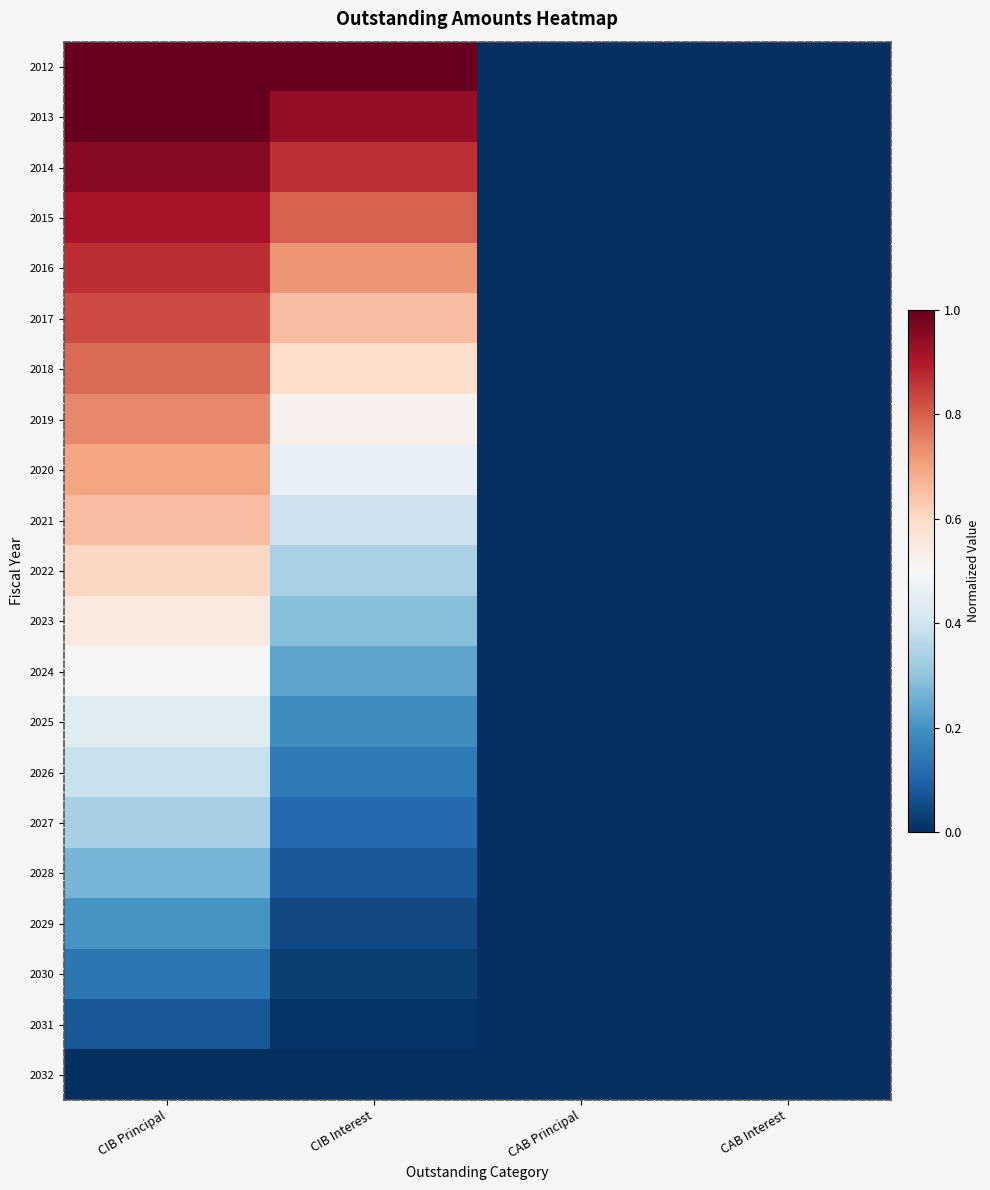

Reading right to left, what are all the values shown in this chart?

2012: CAB Interest=0.0	CAB Principal=0.0	CIB Interest=1.0	CIB Principal=1.0
2013: CAB Interest=0.0	CAB Principal=0.0	CIB Interest=0.9	CIB Principal=1.0
2014: CAB Interest=0.0	CAB Principal=0.0	CIB Interest=0.9	CIB Principal=1.0
2015: CAB Interest=0.0	CAB Principal=0.0	CIB Interest=0.8	CIB Principal=0.9
2016: CAB Interest=0.0	CAB Principal=0.0	CIB Interest=0.7	CIB Principal=0.9
2017: CAB Interest=0.0	CAB Principal=0.0	CIB Interest=0.7	CIB Principal=0.8
2018: CAB Interest=0.0	CAB Principal=0.0	CIB Interest=0.6	CIB Principal=0.8
2019: CAB Interest=0.0	CAB Principal=0.0	CIB Interest=0.5	CIB Principal=0.7
2020: CAB Interest=0.0	CAB Principal=0.0	CIB Interest=0.5	CIB Principal=0.7
2021: CAB Interest=0.0	CAB Principal=0.0	CIB Interest=0.4	CIB Principal=0.7
2022: CAB Interest=0.0	CAB Principal=0.0	CIB Interest=0.3	CIB Principal=0.6
2023: CAB Interest=0.0	CAB Principal=0.0	CIB Interest=0.3	CIB Principal=0.5
2024: CAB Interest=0.0	CAB Principal=0.0	CIB Interest=0.2	CIB Principal=0.5
2025: CAB Interest=0.0	CAB Principal=0.0	CIB Interest=0.2	CIB Principal=0.4
2026: CAB Interest=0.0	CAB Principal=0.0	CIB Interest=0.1	CIB Principal=0.4
2027: CAB Interest=0.0	CAB Principal=0.0	CIB Interest=0.1	CIB Principal=0.3
2028: CAB Interest=0.0	CAB Principal=0.0	CIB Interest=0.1	CIB Principal=0.3
2029: CAB Interest=0.0	CAB Principal=0.0	CIB Interest=0.0	CIB Principal=0.2
2030: CAB Interest=0.0	CAB Principal=0.0	CIB Interest=0.0	CIB Principal=0.1
2031: CAB Interest=0.0	CAB Principal=0.0	CIB Interest=0.0	CIB Principal=0.1
2032: CAB Interest=0.0	CAB Principal=0.0	CIB Interest=0.0	CIB Principal=0.0